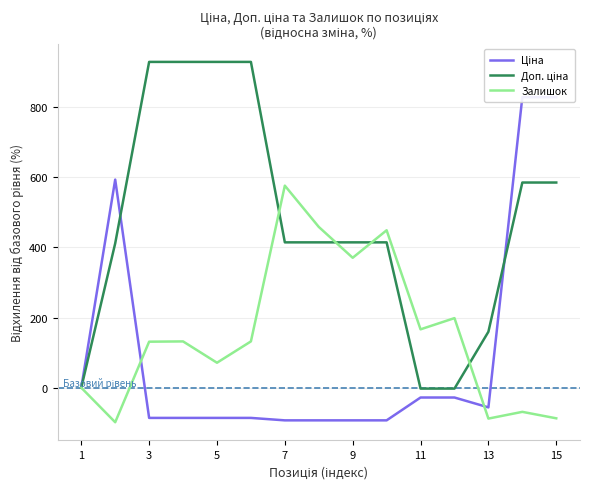

What is the approximate value of Ціна at 9?

-93.0